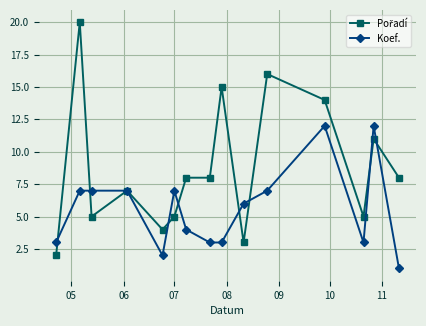

What is the highest value of the Koef. series?

12